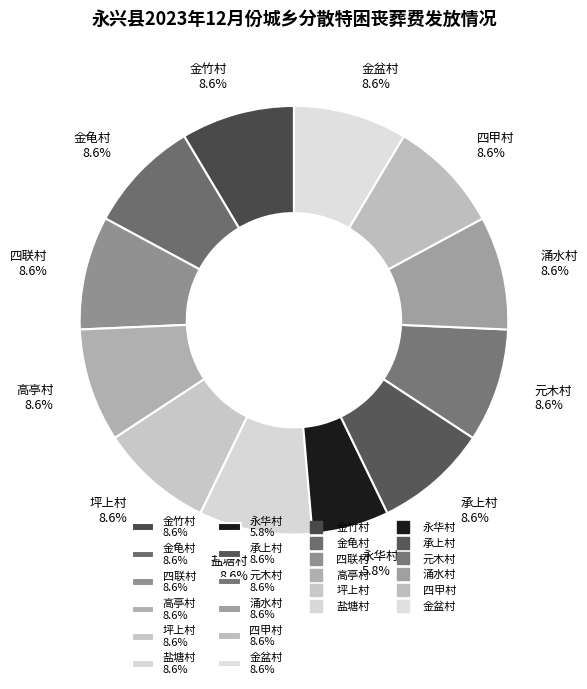

What percentage is NOT represented by 承上村?

91.4%